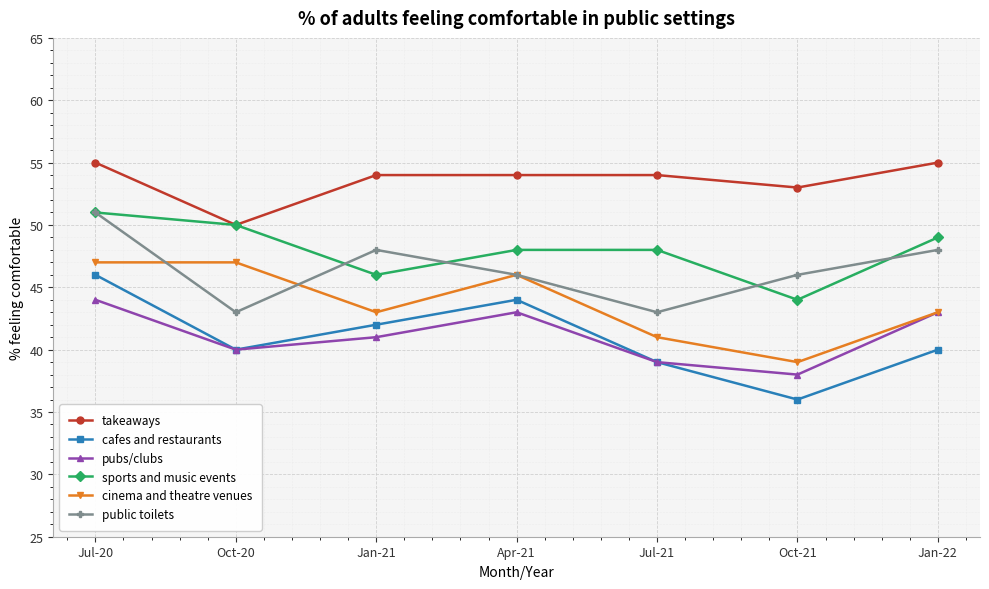

What position from the left is Jul-20?

1